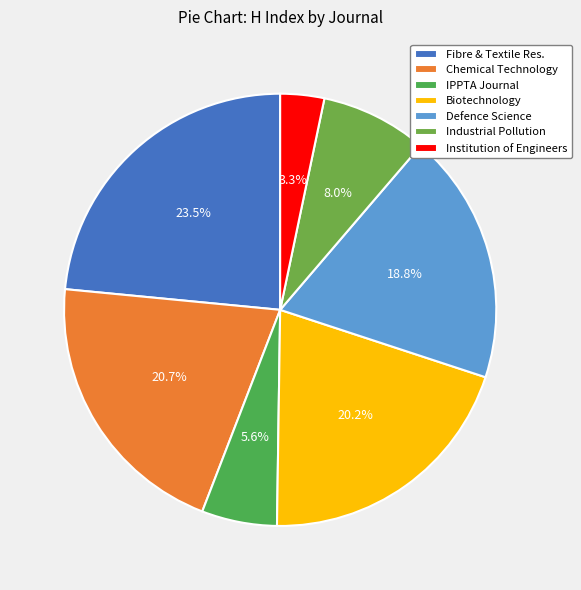

How many segments does this pie chart have?

7